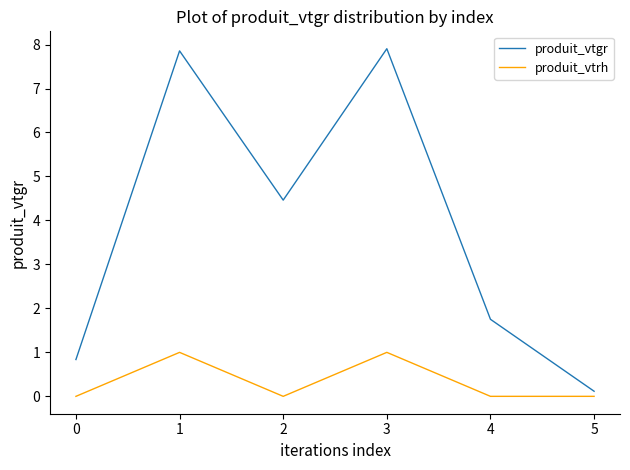

Which series has the widest spread of values?

produit_vtgr